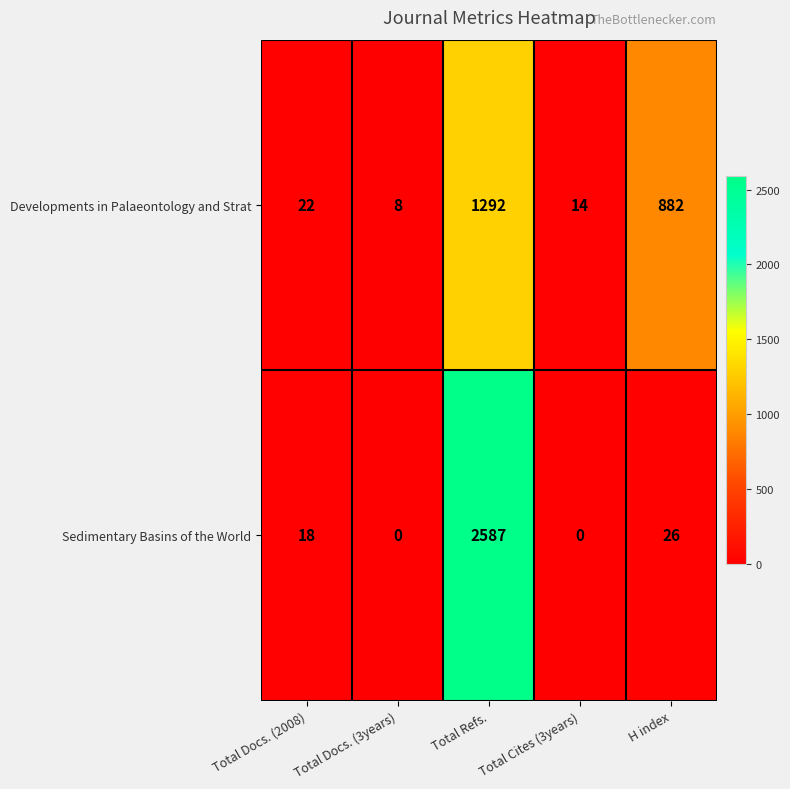

What is the highest value of the Sedimentary Basins of the World series?

2587